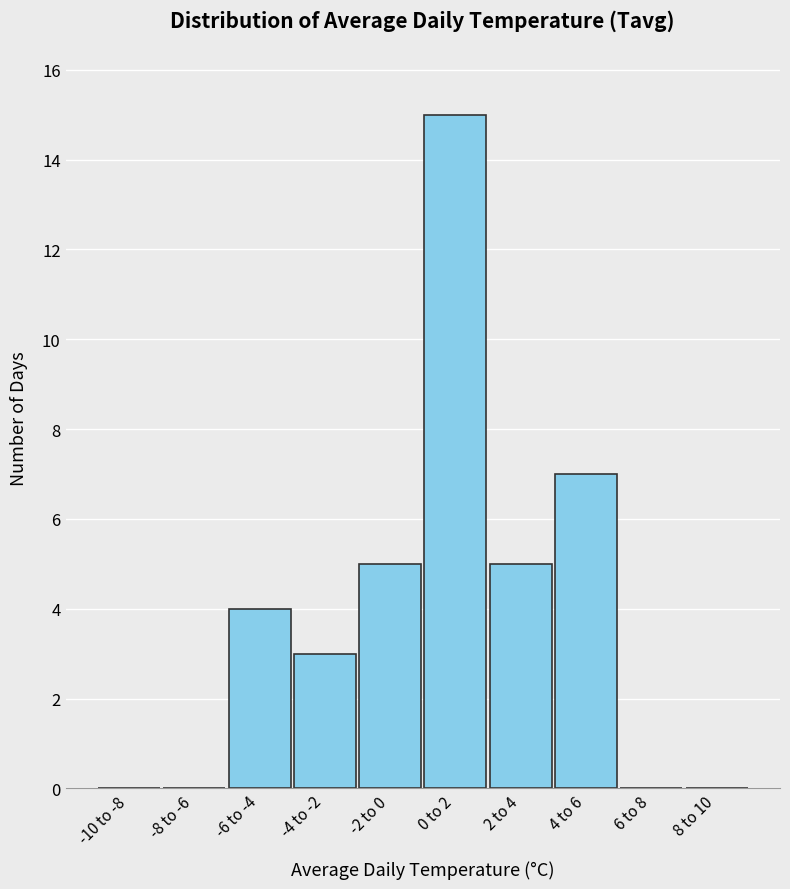

Reading right to left, list all the values displayed in this chart.

8 to 10=0	6 to 8=0	4 to 6=7	2 to 4=5	0 to 2=15	-2 to 0=5	-4 to -2=3	-6 to -4=4	-8 to -6=0	-10 to -8=0